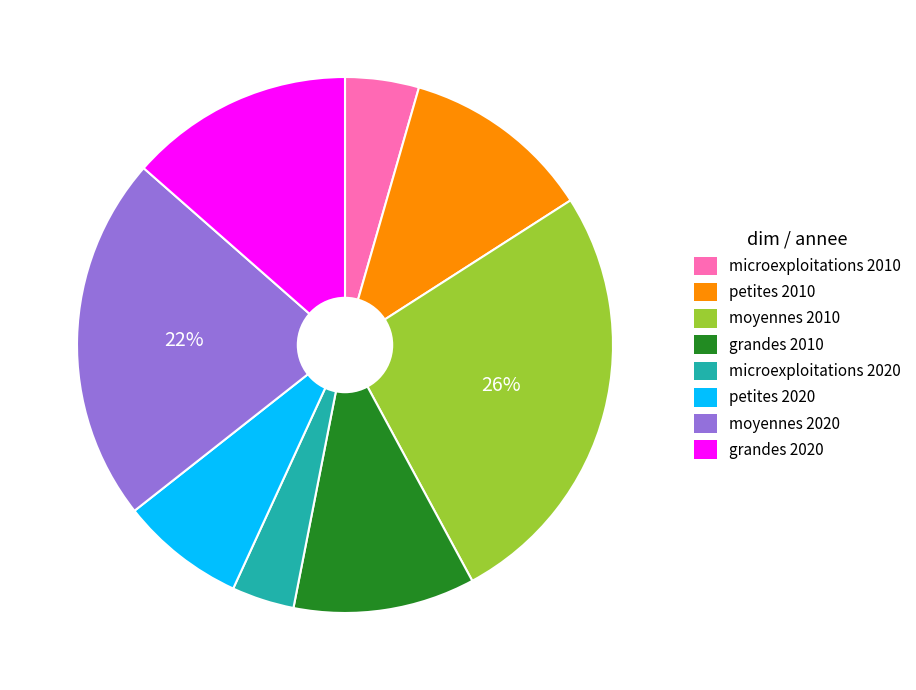

True or false: moyennes 2010 accounts for 36% of the total.

False